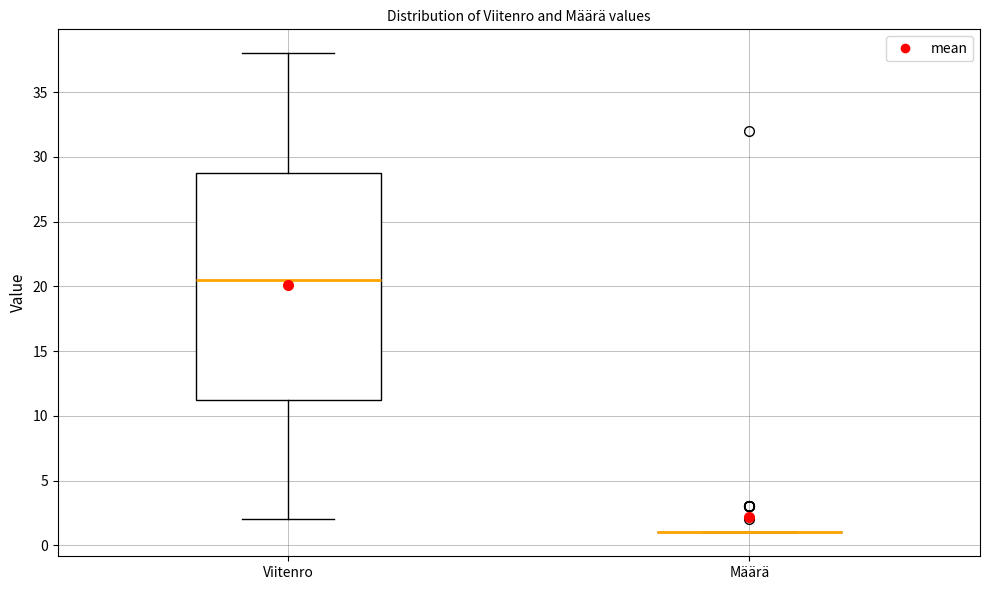

Reading left to right, transcribe this box plot: for each box, give where its median line is, the range the box spans, and where its two whiskers end, as read against the y-axis. The values are not printed on the chart, so give them approximately, as read against the axis.

Viitenro: median 20.5, box 11.5 to 29.0, whiskers 2.0 to 38.0
Määrä: box collapsed to a line at 1.0, whiskers 1.0 to 1.0